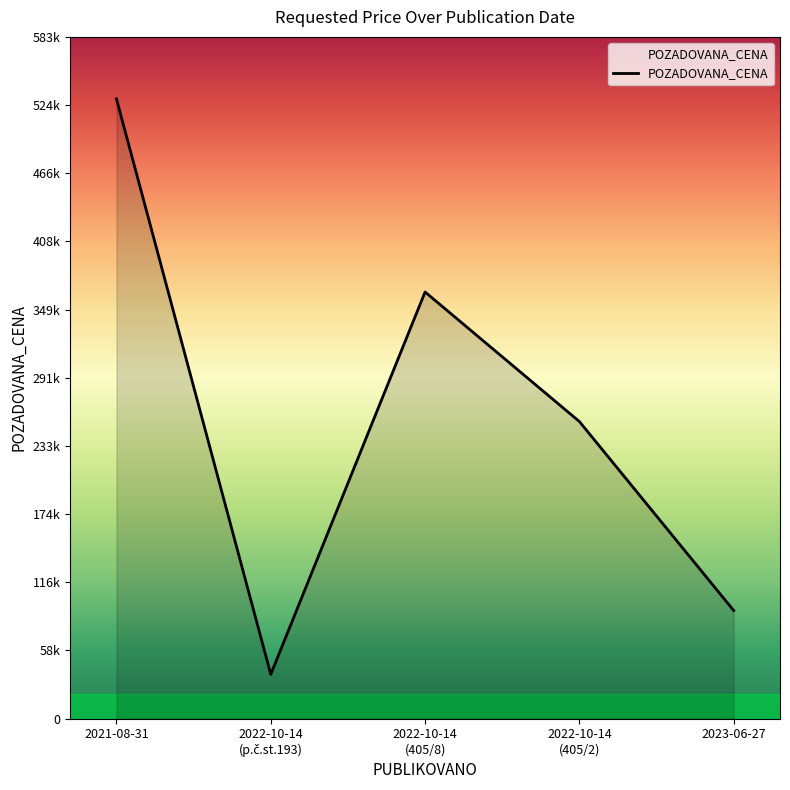

What is the greatest value displayed?

530000